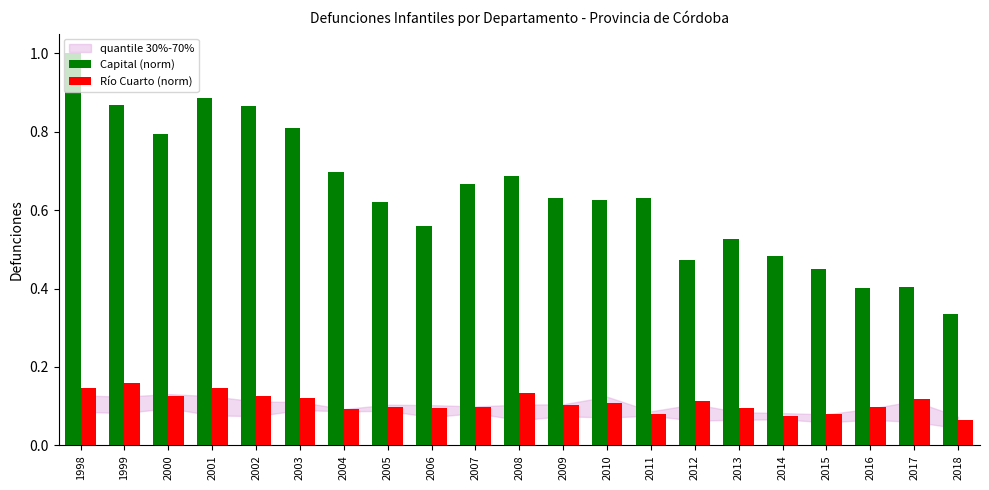

At which category is the sum across all series the highest?

1998